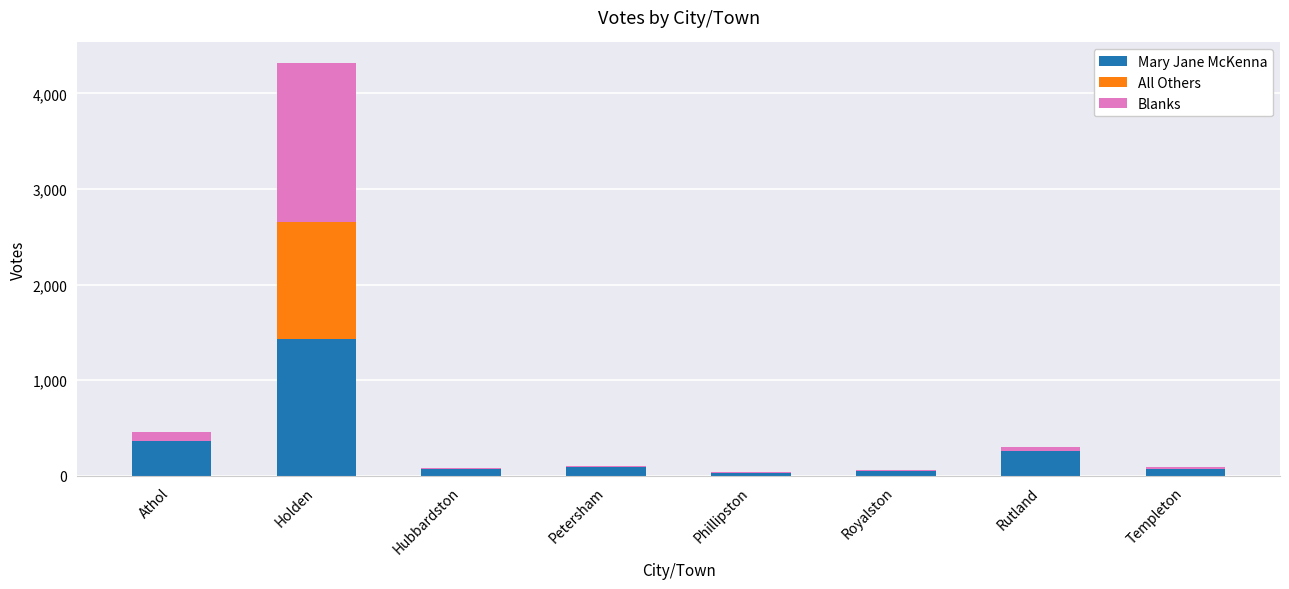

The value of Mary Jane McKenna at Templeton is 74. True or false?

True